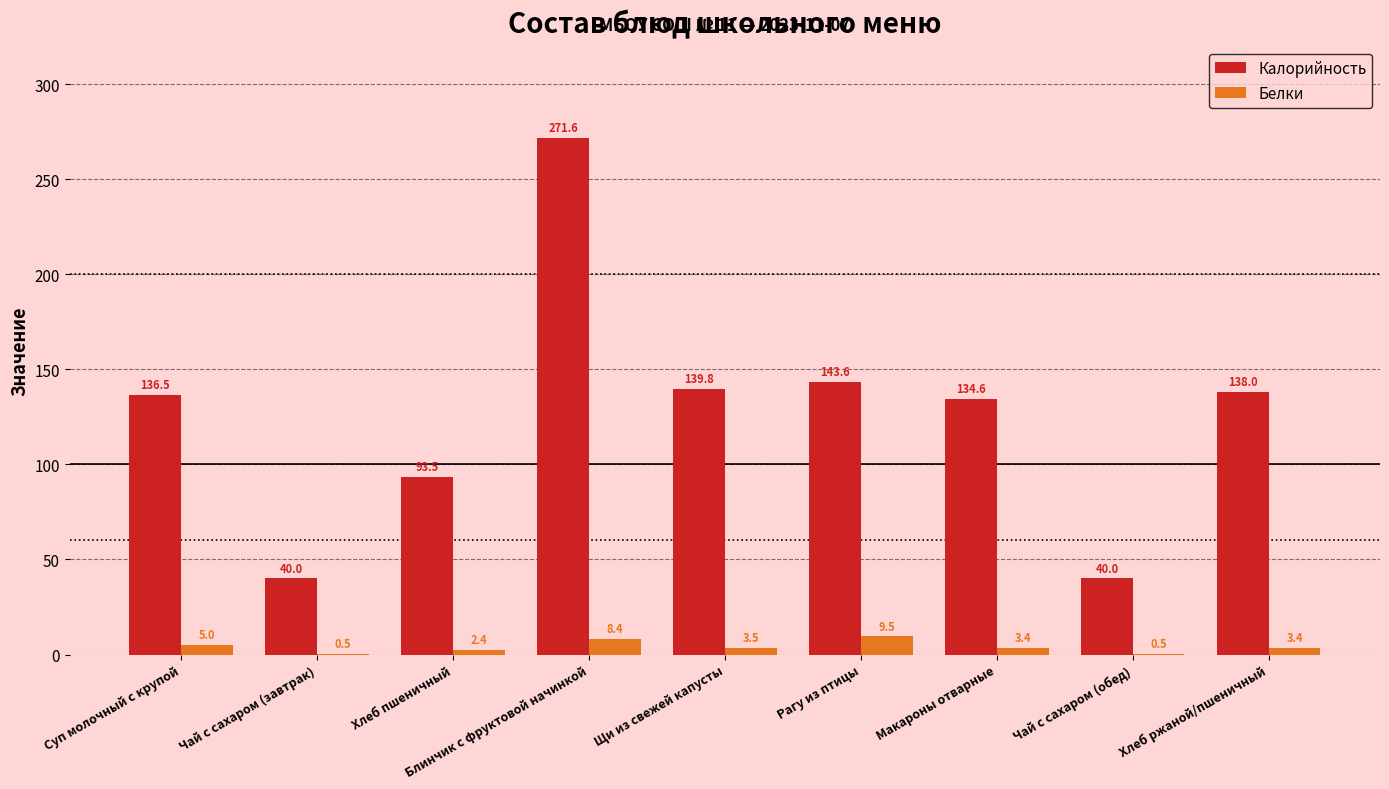

At which label is Белки closest to 5?

Суп молочный с крупой